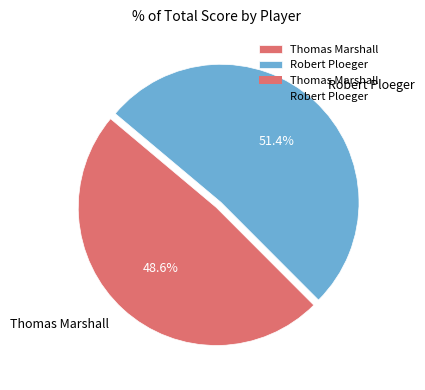

What is the largest slice in the pie chart?

Robert Ploeger